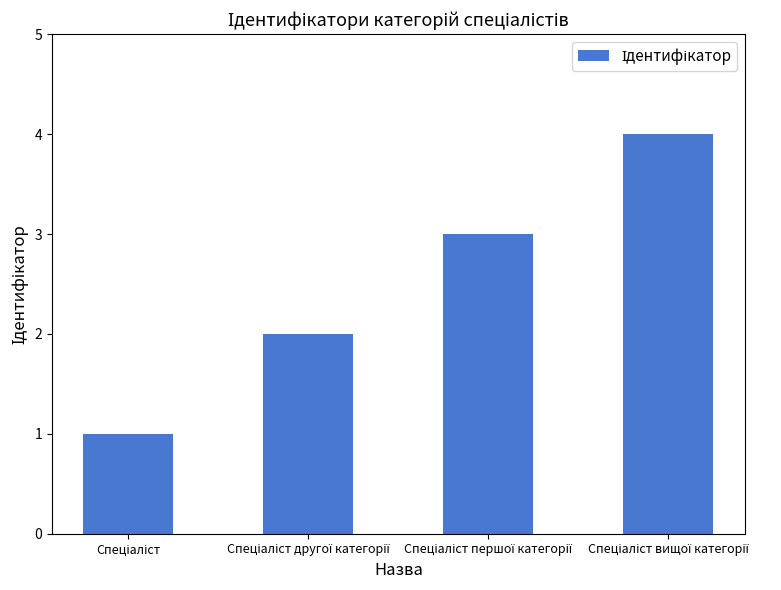

What is the sum of all values?

10